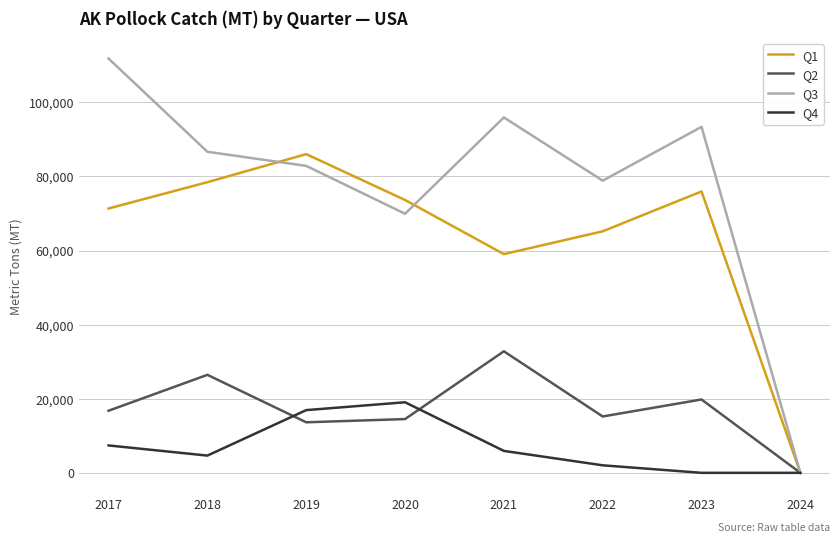

Rank the series at 2023 from lowest to highest value.

Q4, Q2, Q1, Q3